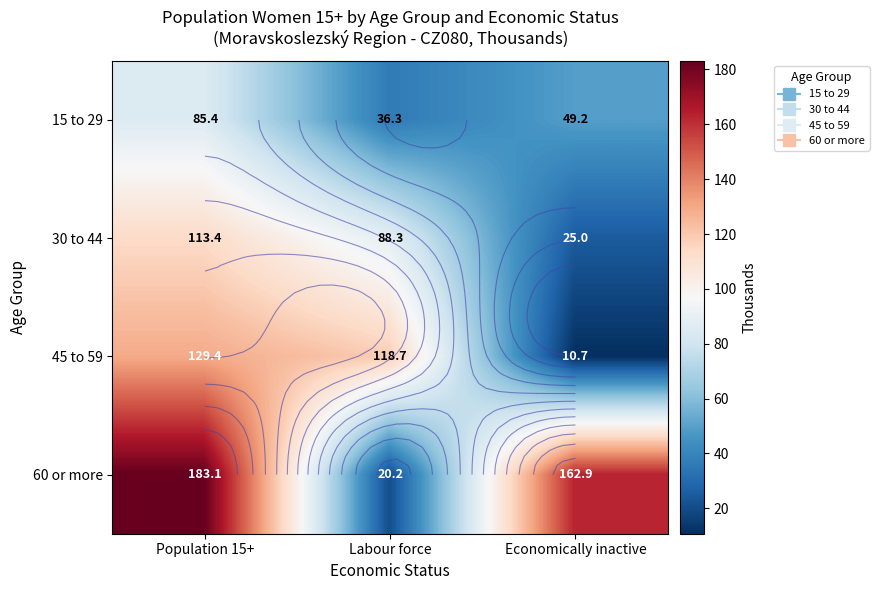

Which series has the largest range (max minus min)?

60 or more